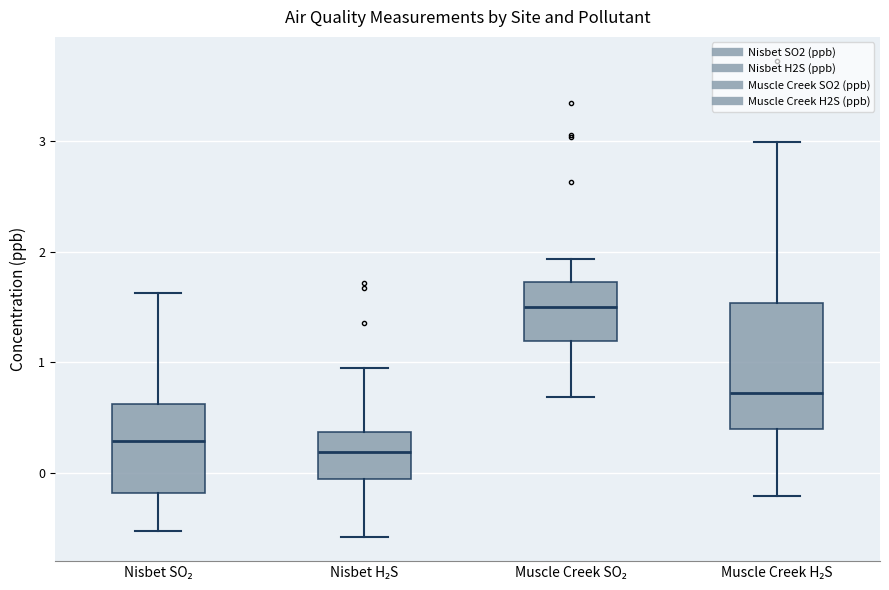

Reading left to right, transcribe this box plot: for each box, give where its median line is, the range the box spans, and where its two whiskers end, as read against the y-axis. The values are not printed on the chart, so give them approximately, as read against the axis.

Nisbet SO₂: median 0.3, box -0.2 to 0.6, whiskers -0.5 to 1.6
Nisbet H₂S: median 0.2, box -0.1 to 0.4, whiskers -0.6 to 1.0
Muscle Creek SO₂: median 1.5, box 1.2 to 1.7, whiskers 0.7 to 1.9
Muscle Creek H₂S: median 0.7, box 0.4 to 1.5, whiskers -0.2 to 3.0